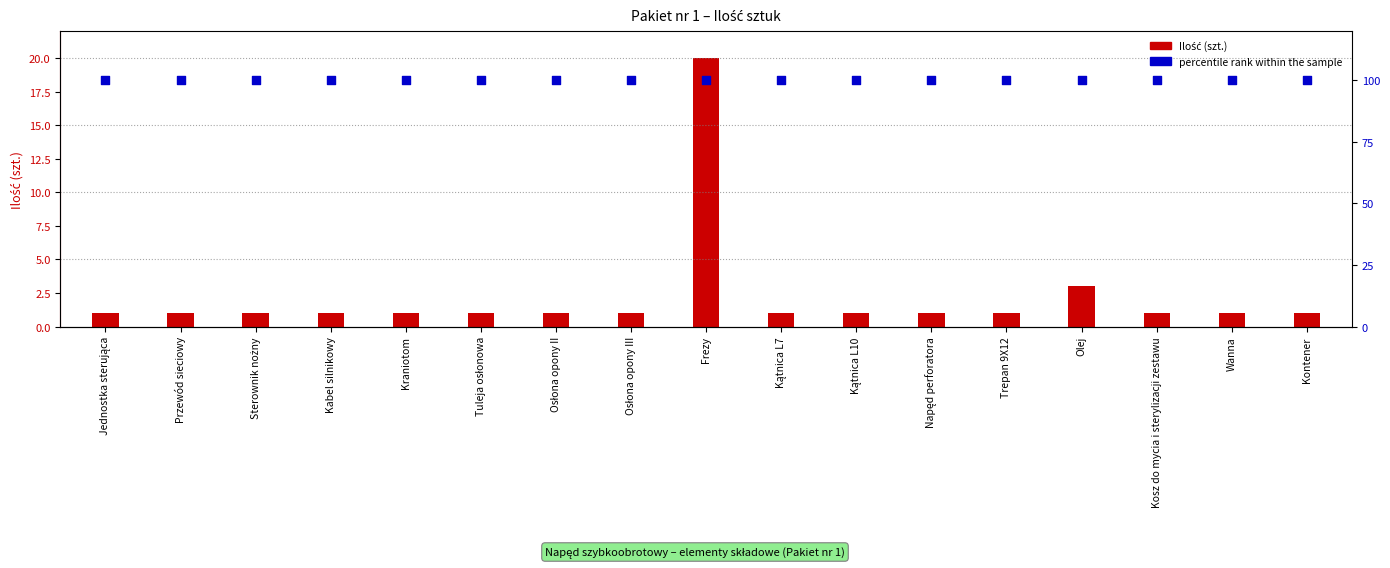

Which series has the largest Y range (max minus min)?

Ilość (szt.)